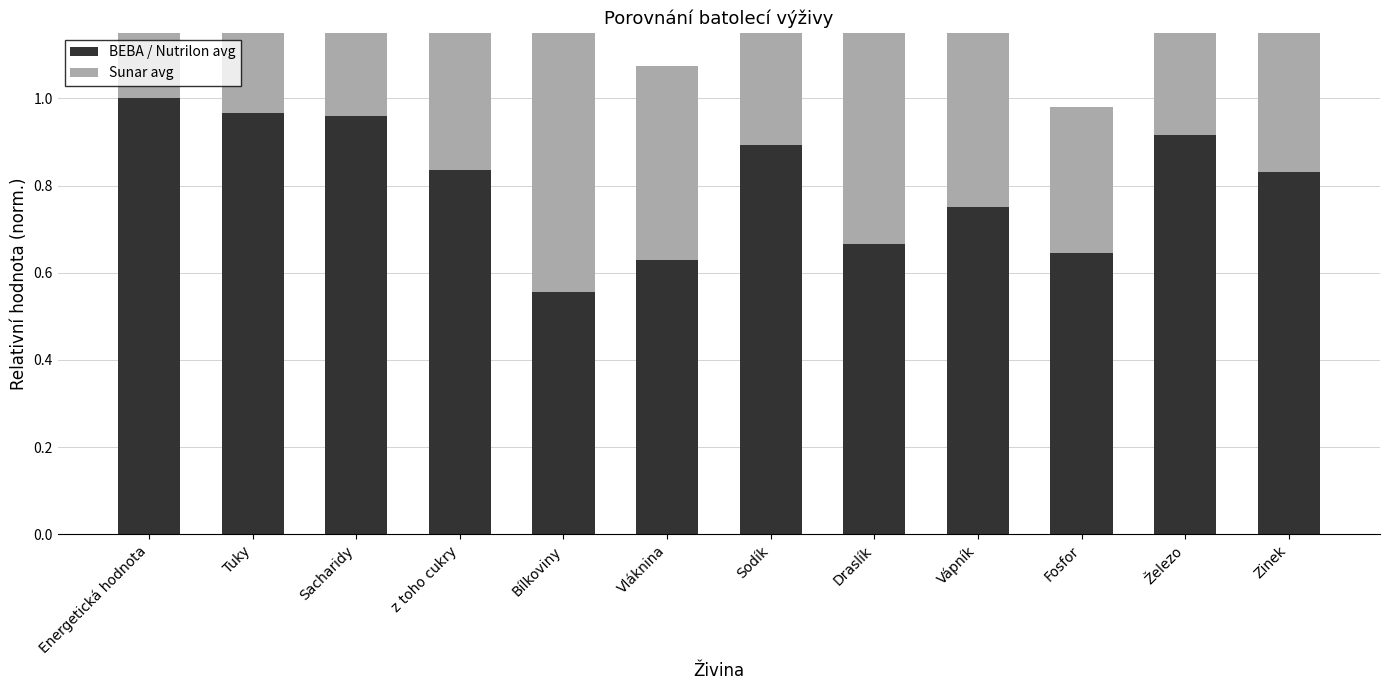

Reading left to right, transcribe all the data shown in this chart.

BEBA / Nutrilon avg: 1.0	1.0	1.0	0.8	0.6	0.6	0.9	0.7	0.8	0.6	0.9	0.8
Sunar avg: 0.9	0.9	0.9	0.9	0.7	0.4	0.8	0.7	0.9	0.3	0.9	0.8